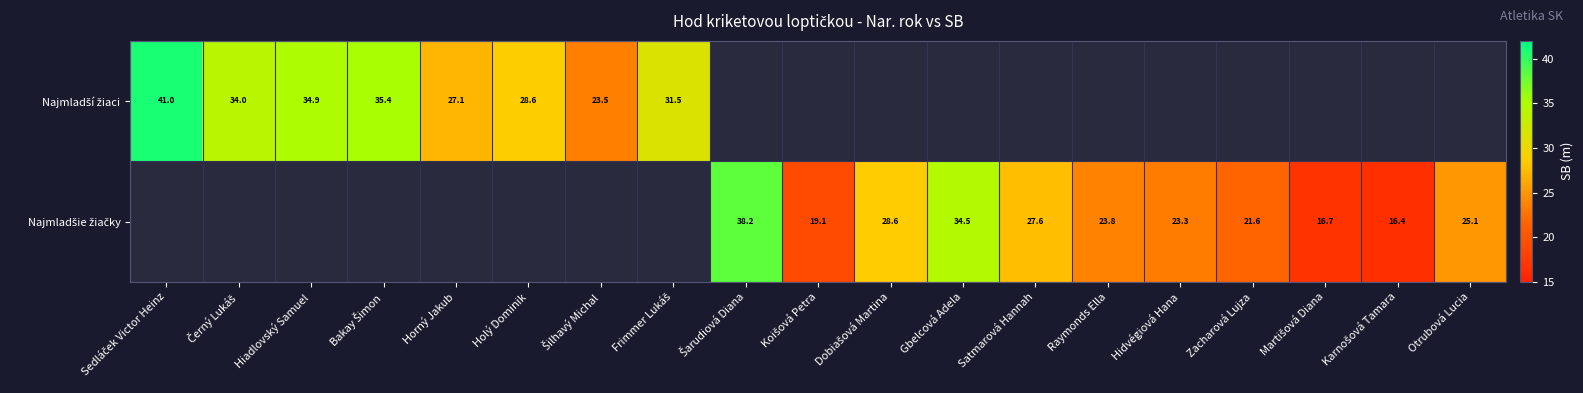

Is the value of Najmladšie žiačky at Černý Lukáš greater than the value of Najmladší žiaci at Holý Dominik?

No